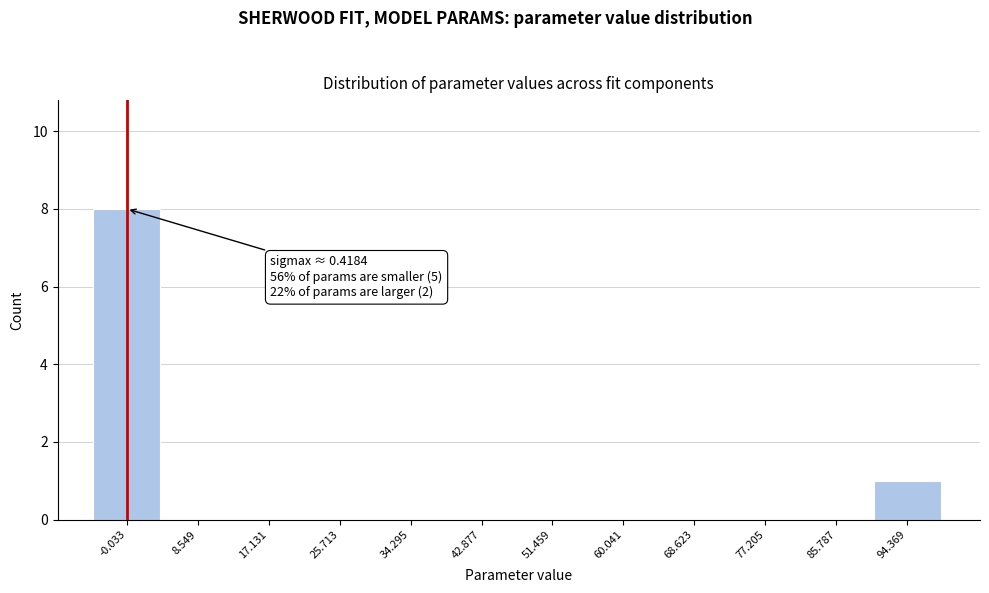

Reading left to right, what are all the values shown in this chart?

-0.033=8	8.549=0	17.131=0	25.713=0	34.295=0	42.877=0	51.459=0	60.041=0	68.623=0	77.205=0	85.787=0	94.369=1